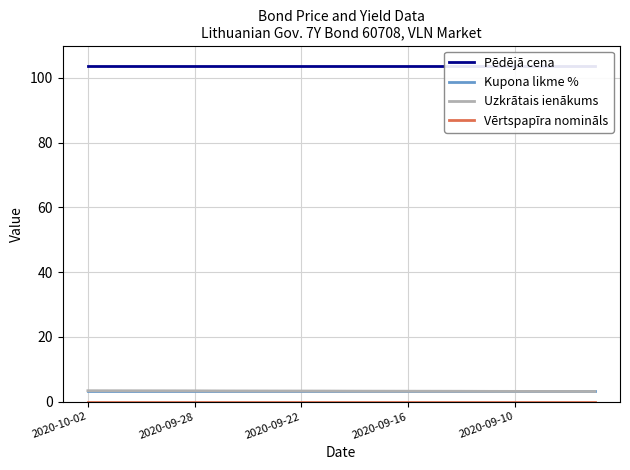

The value of Kupona likme % at 2020-09-22 is 3.4. True or false?

True